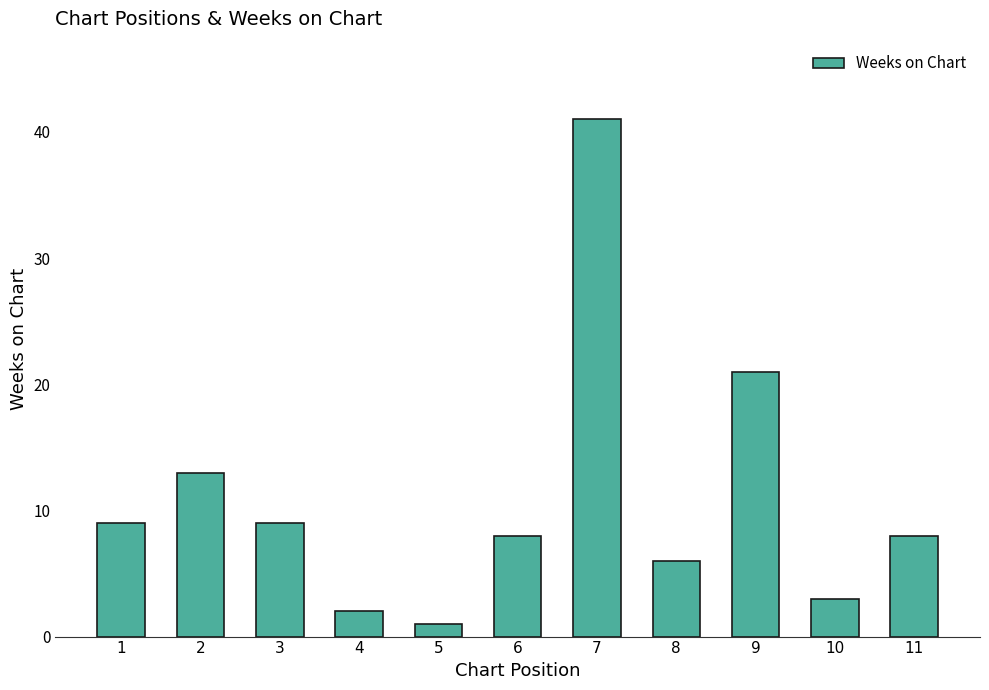

What is the change in value from 2 to 6?

-5